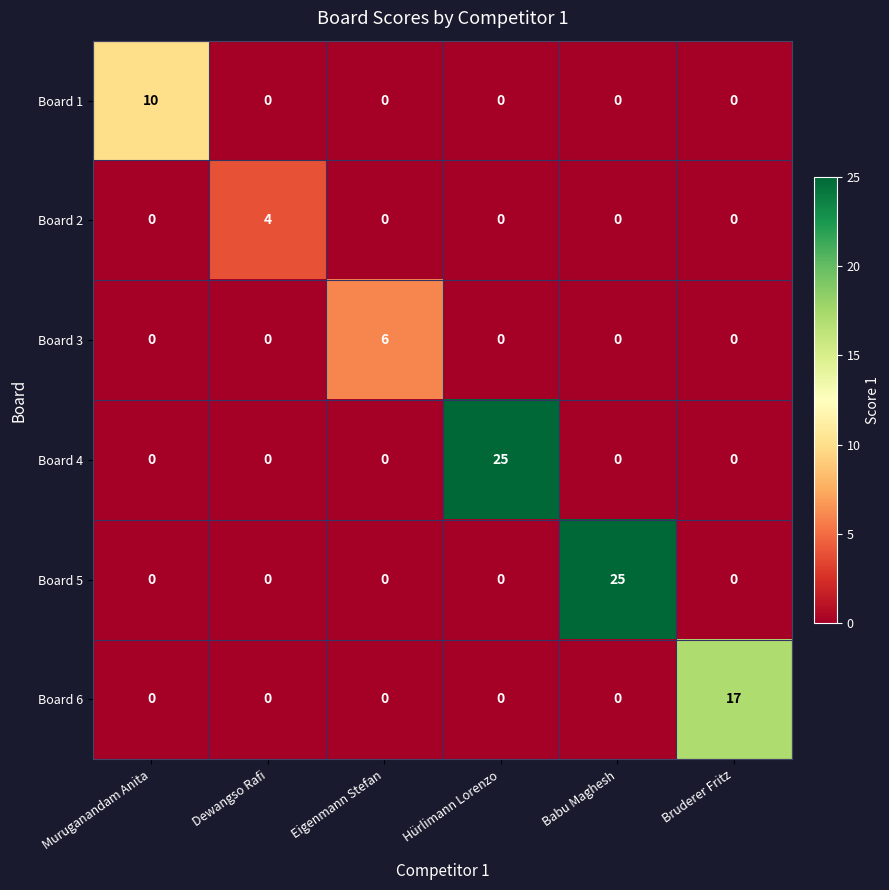

What is the total value across all series at Eigenmann Stefan?

6